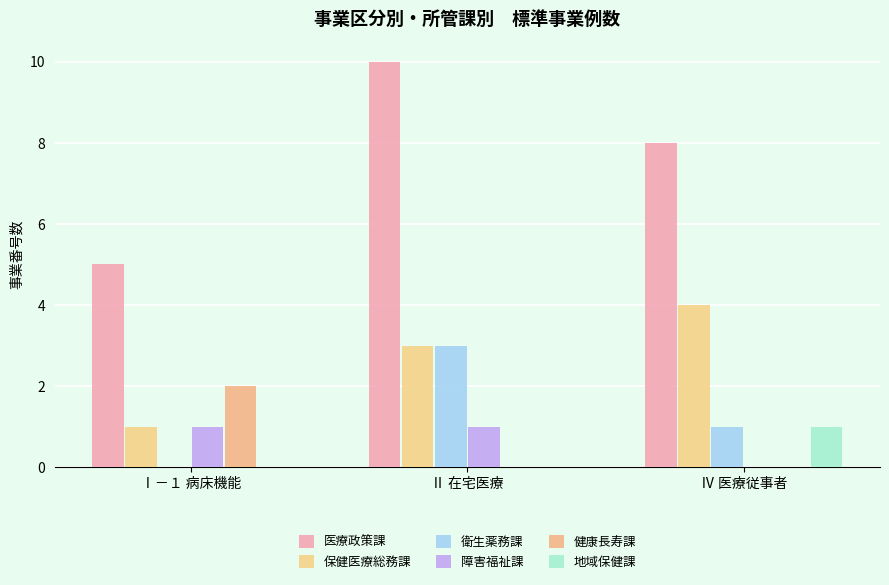

Reading right to left, what are all the values shown in this chart?

医療政策課: 8	10	5
保健医療総務課: 4	3	1
衛生薬務課: 1	3	0
障害福祉課: 0	1	1
健康長寿課: 0	0	2
地域保健課: 1	0	0